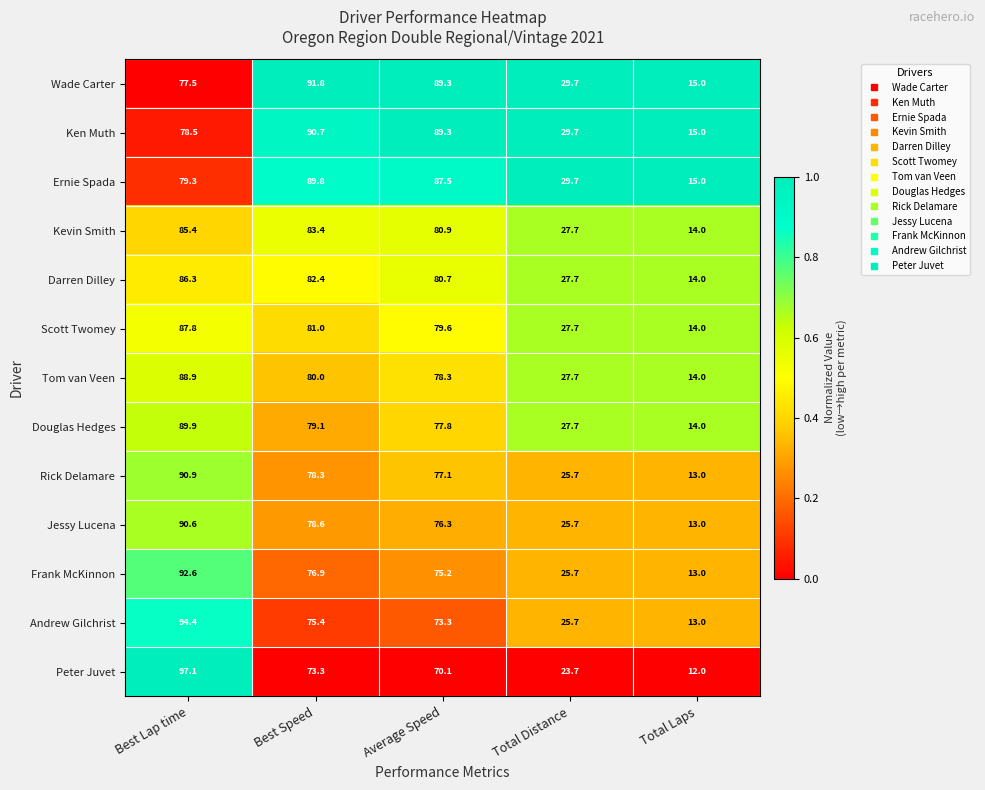

At which category is the sum across all series the highest?

Best Lap time